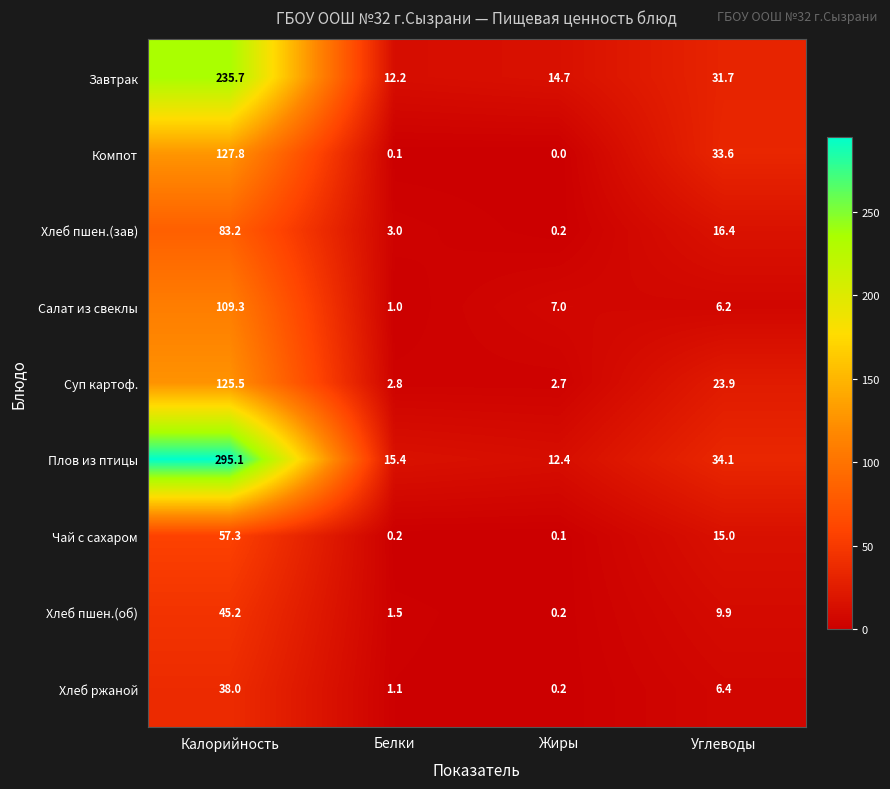

What is the sum of all Суп картоф. values?

154.9